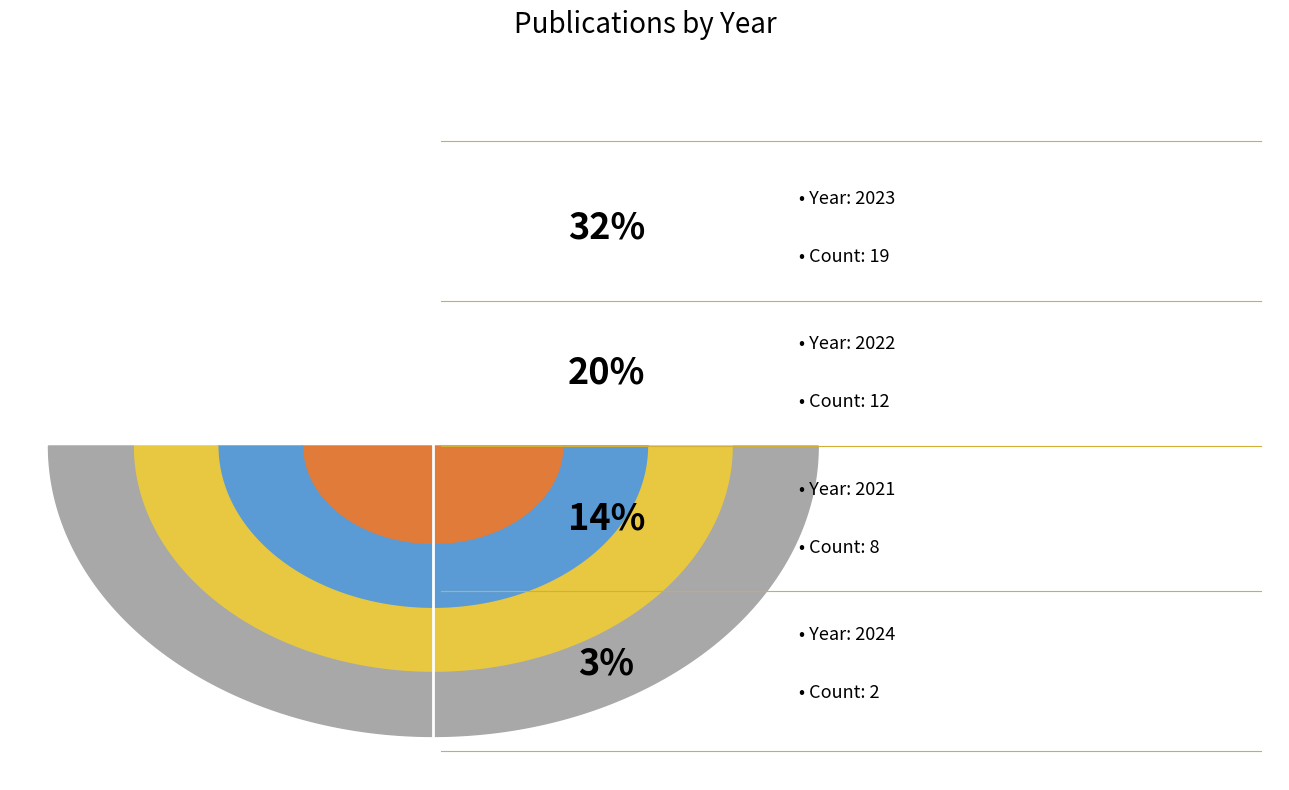

To the nearest percent, what is the difference between the largest and smallest slice percentages?

29%